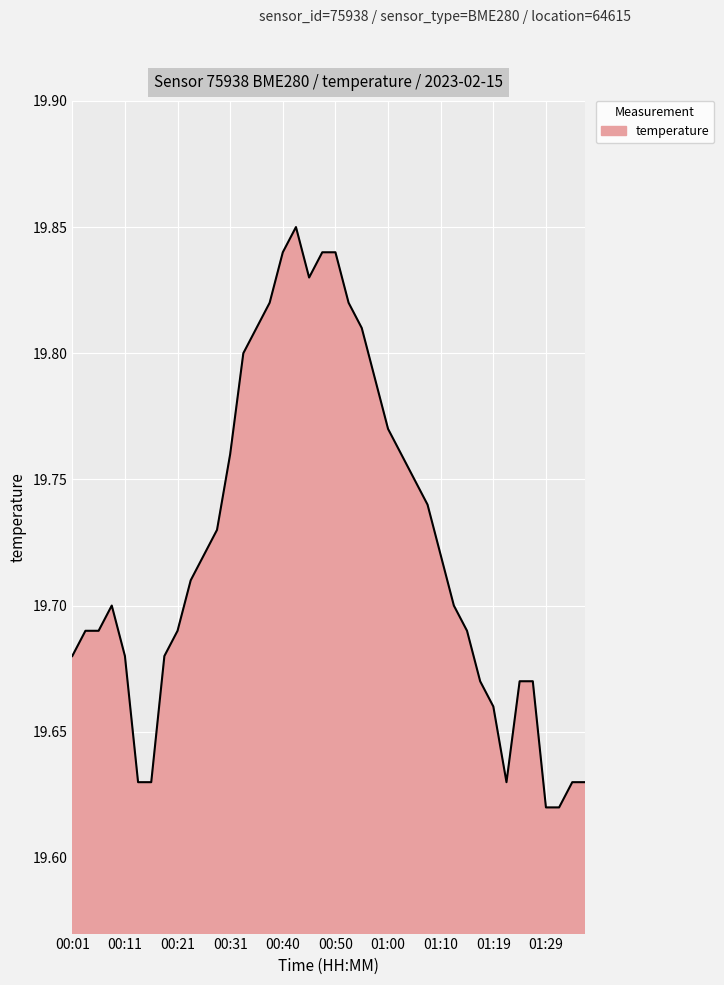

How many lines are shown in the chart?

1